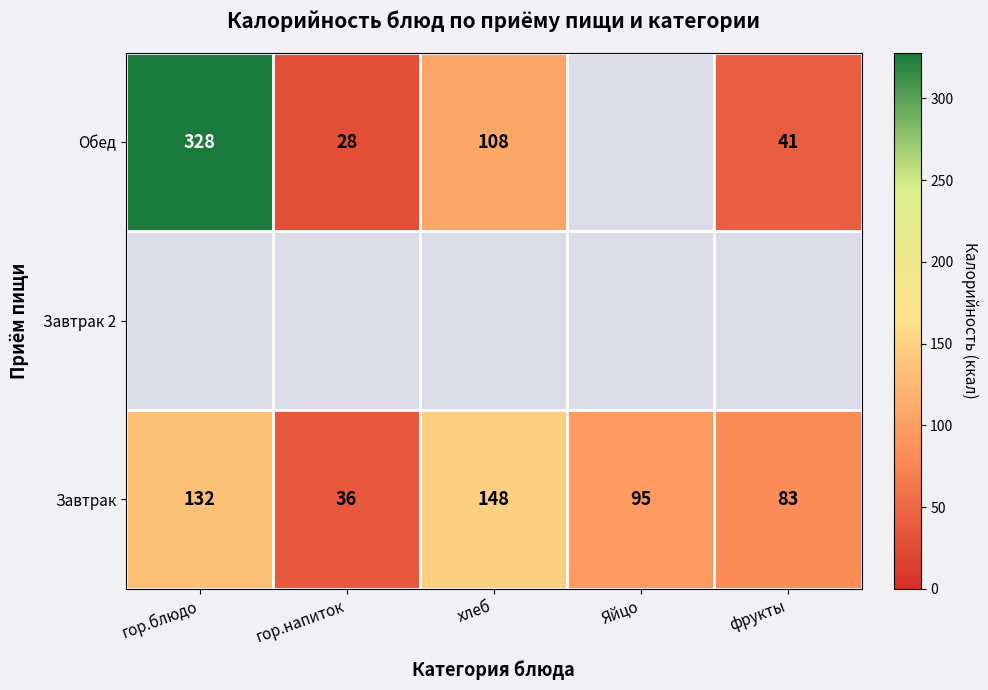

True or false: Обед has a value of 328 at гор.блюдо.

True